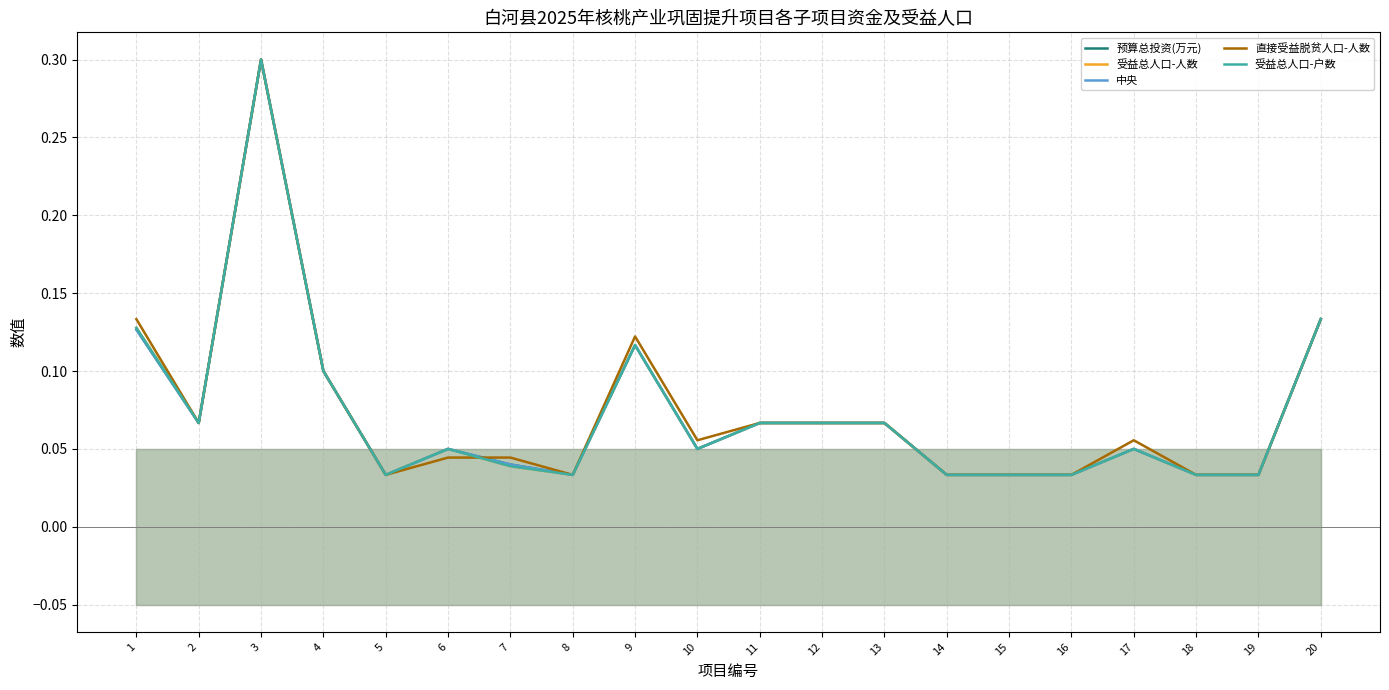

Rank the categories by 预算总投资(万元) value from lowest to highest.

5, 8, 14, 15, 16, 18, 19, 7, 6, 10, 17, 2, 11, 12, 13, 4, 9, 1, 20, 3